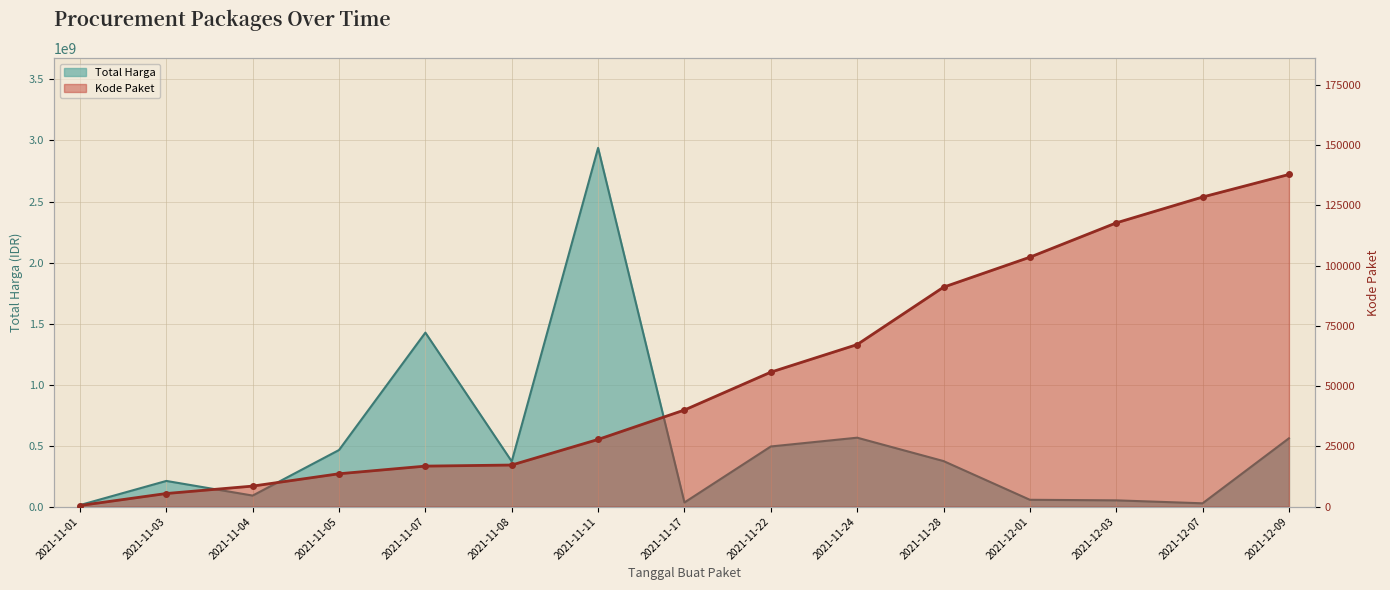

The chart shows a value of 199000 at 2021-12-09. True or false?

False